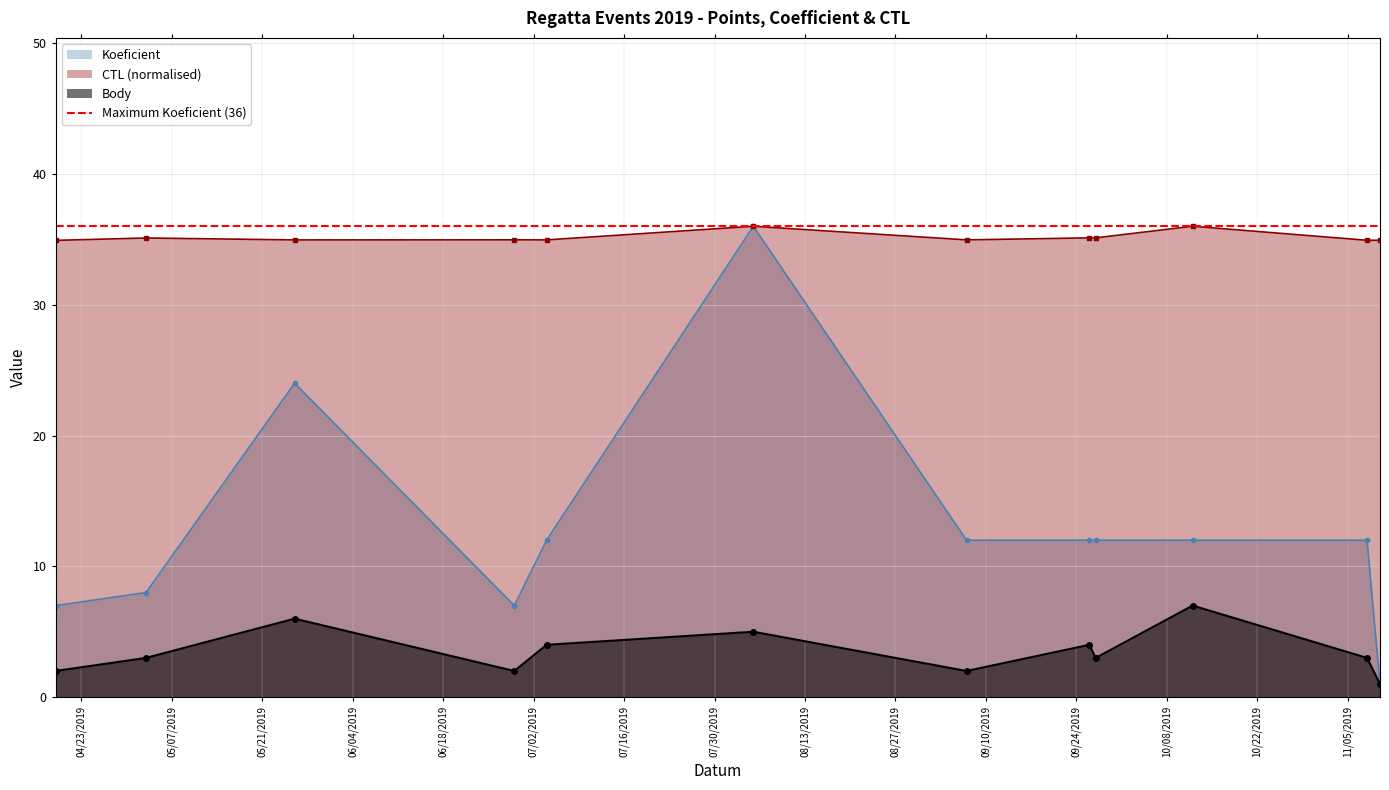

Which series has the largest total across all categories?

CTL